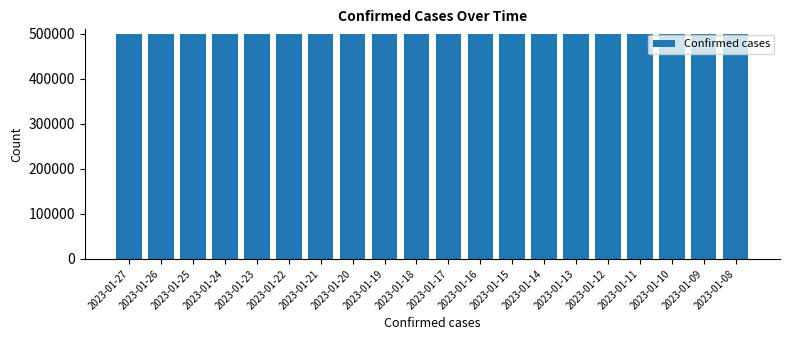

What is the ratio of the value at 2023-01-22 to the value at 2023-01-11?

1.0